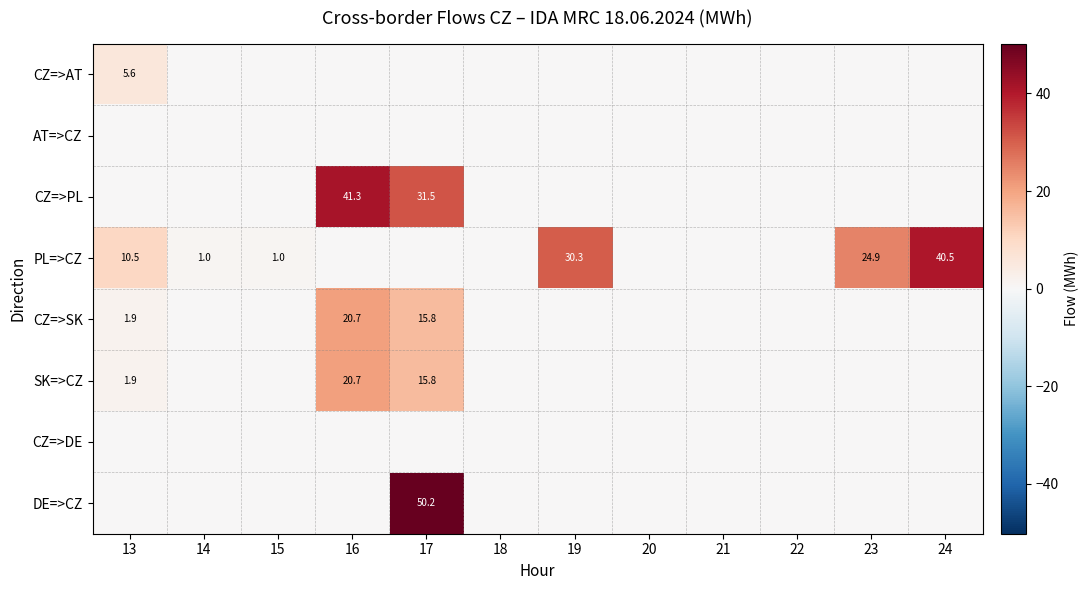

The value of PL=>CZ at 19 is 30.3. True or false?

True